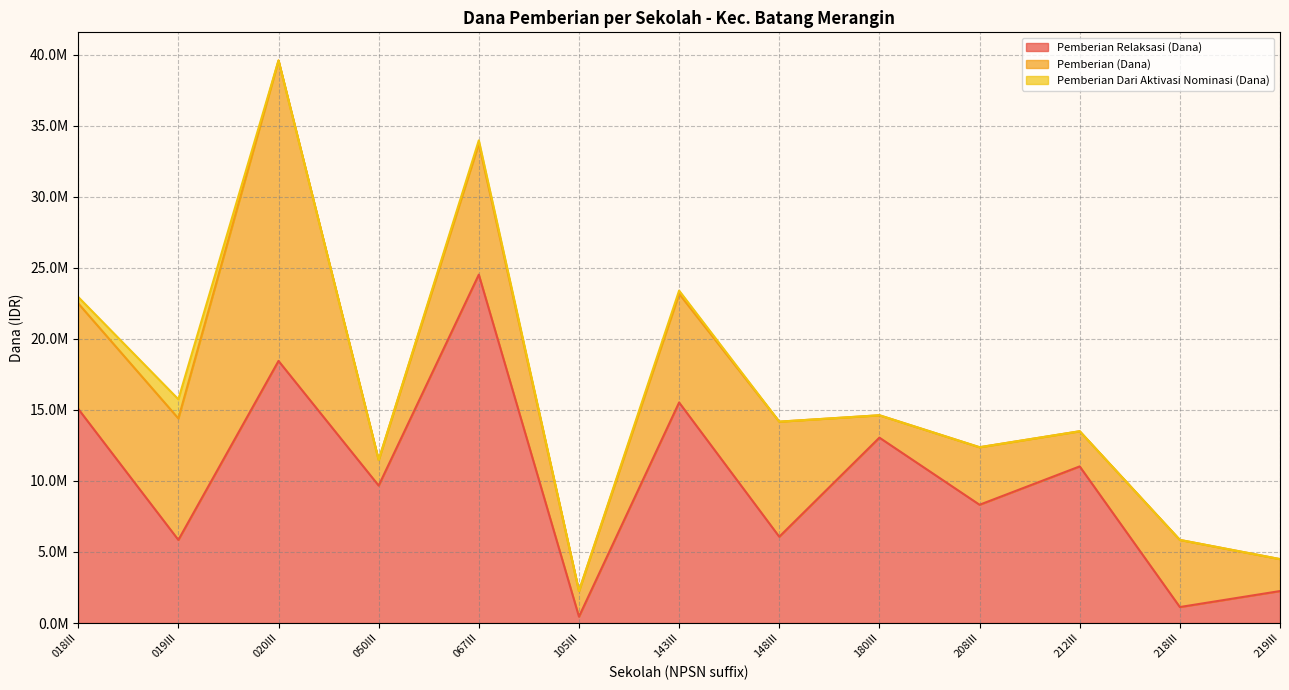

True or false: Pemberian Dari Aktivasi Nominasi (Dana) and Pemberian Relaksasi (Dana) cross at least once.

False